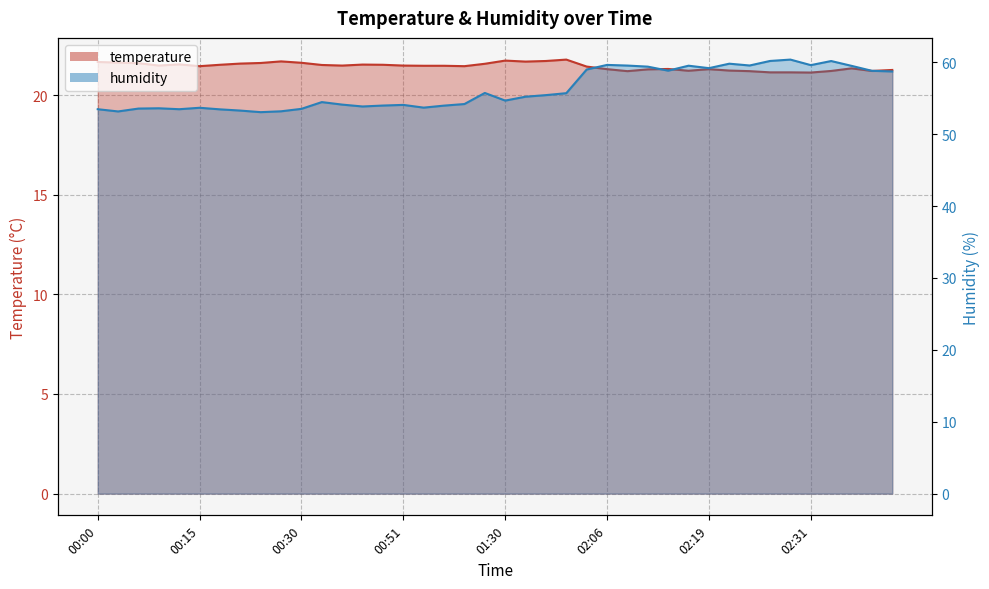

Which series has the largest total across all categories?

humidity